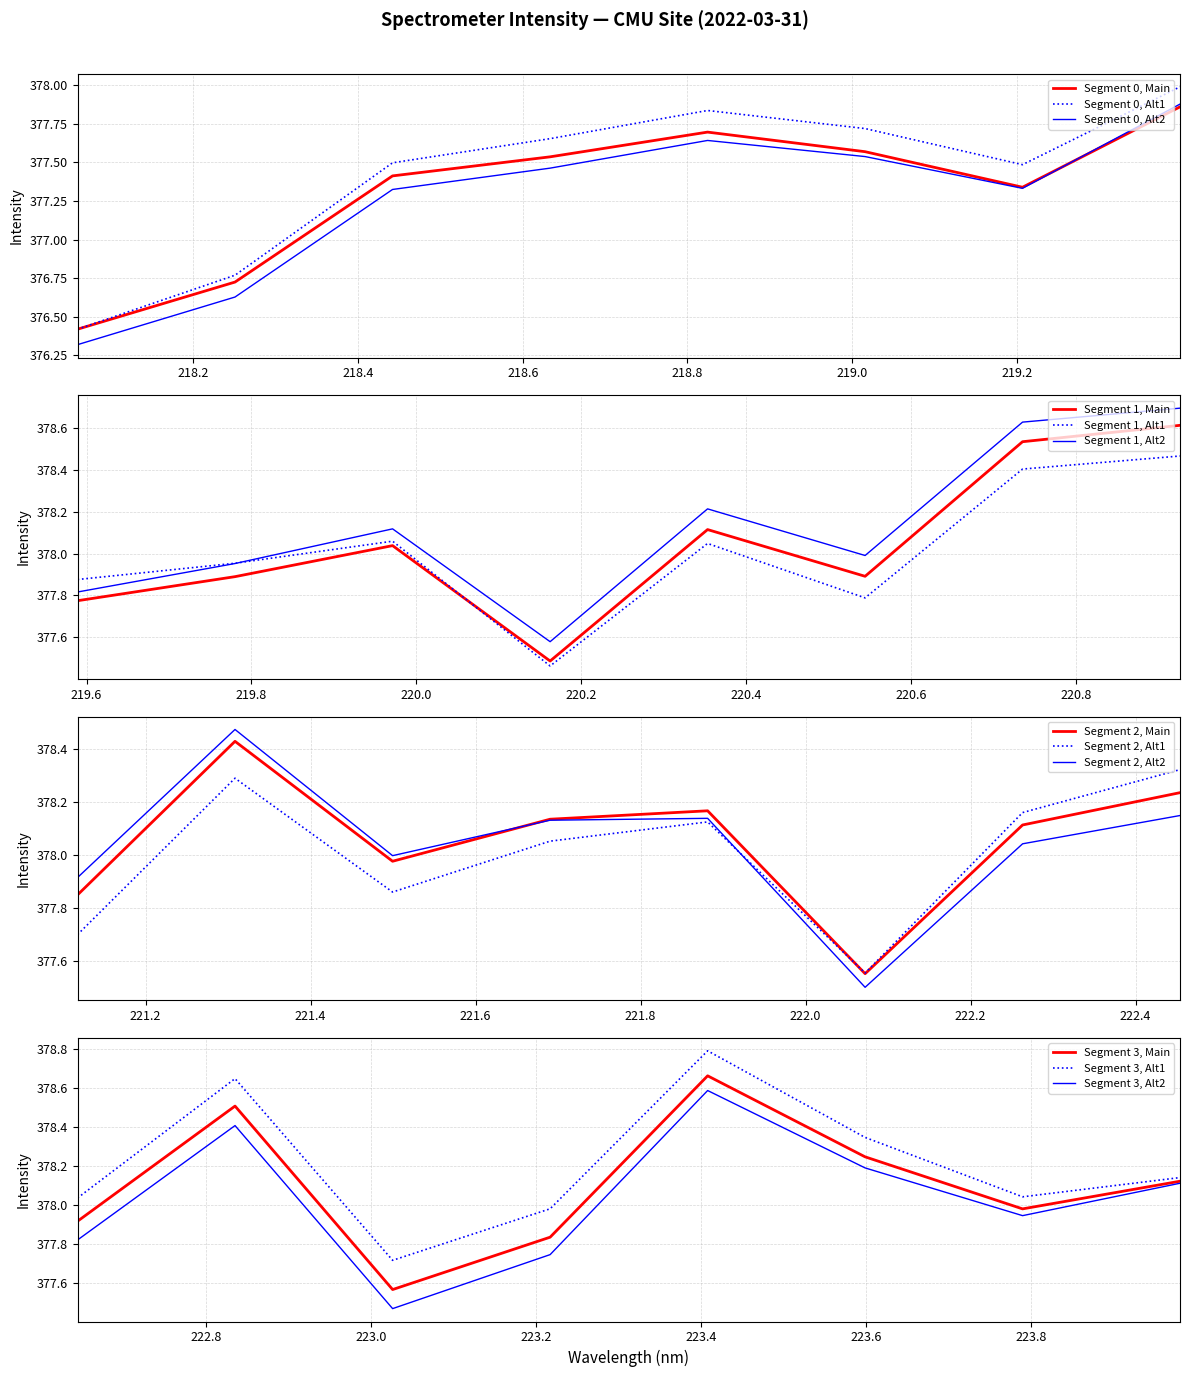

Where is the first local minimum?

6